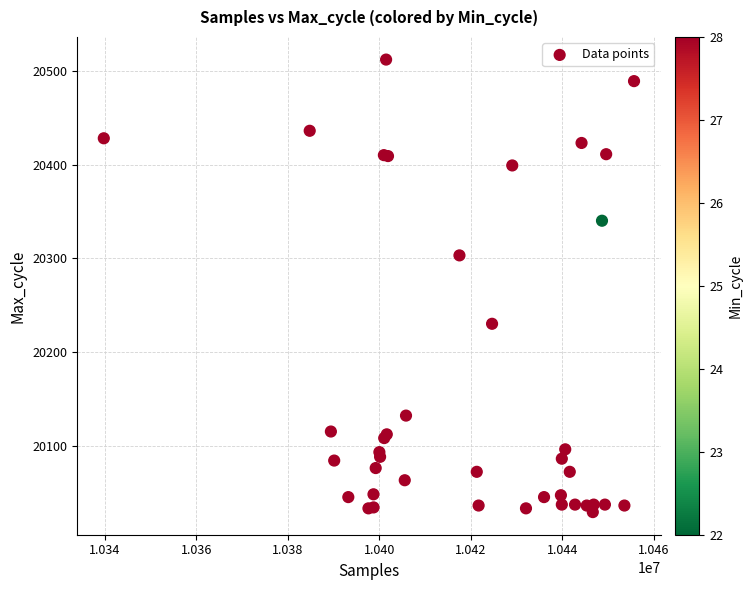

What Y value in the scatter plot is closest to 20270?

20303